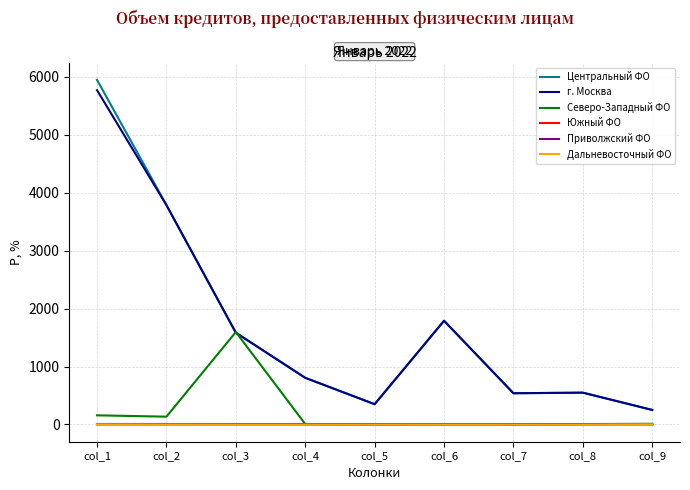

The value of Южный ФО at col_3 is 0. True or false?

True